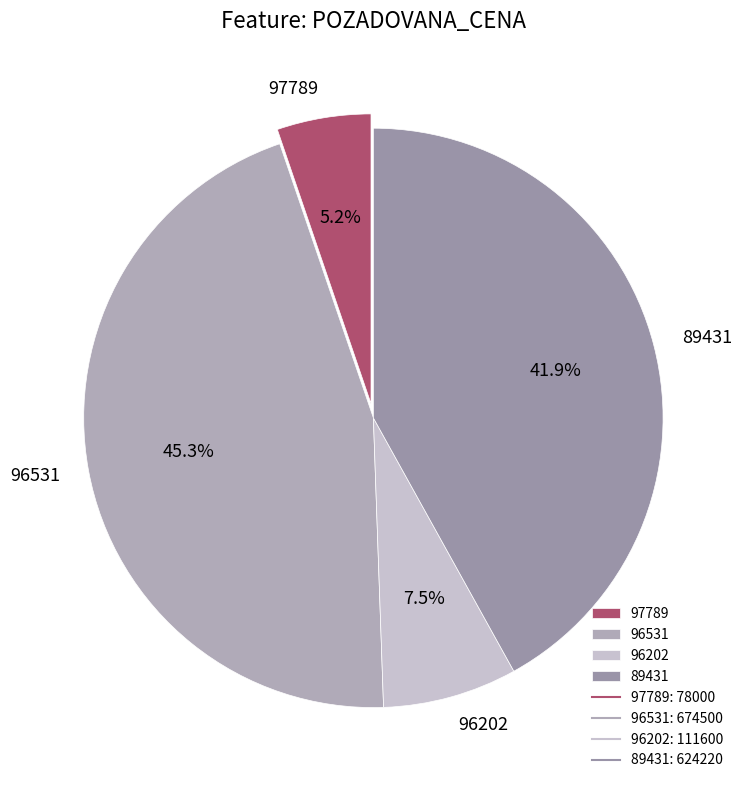

To the nearest percent, what portion does 96531 represent?

45%